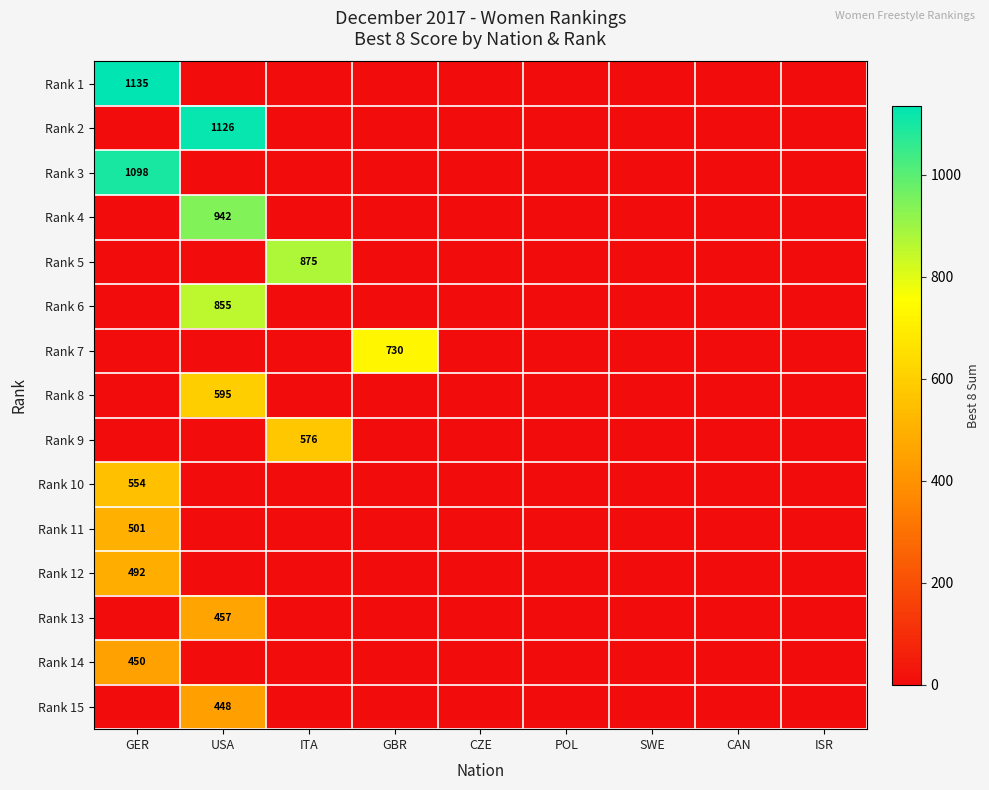

Is it true that Rank 7 equals 1131 at GBR?

False